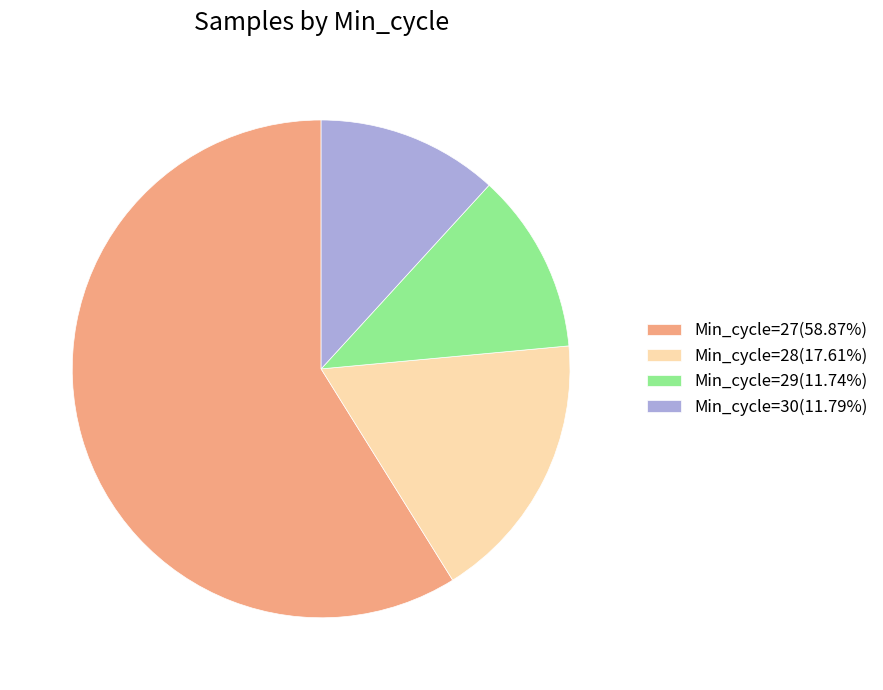

What is the ratio of the value at Min_cycle=28(17.61%) to the value at Min_cycle=27(58.87%)?

0.3